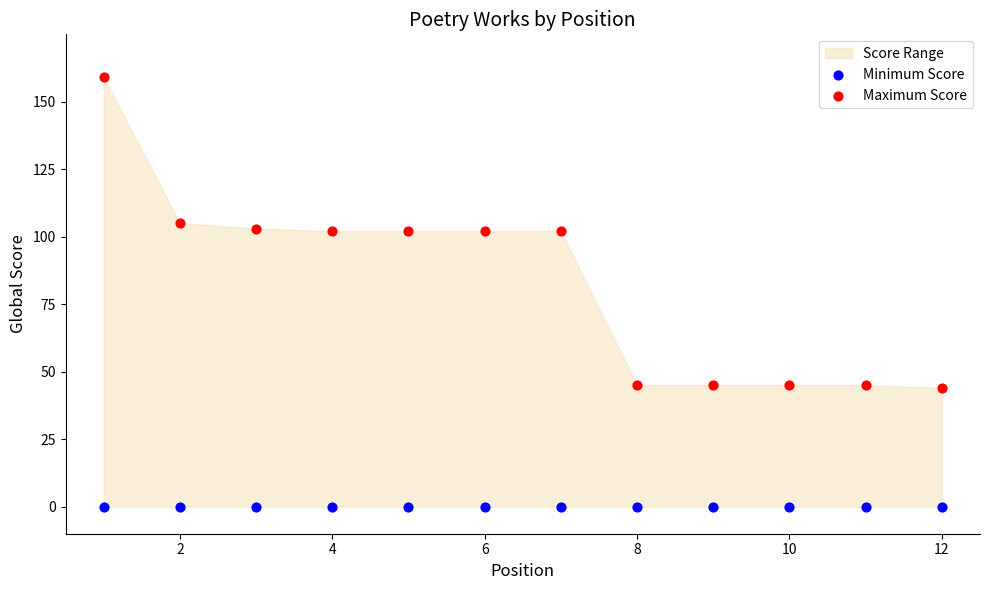

Which series reaches the minimum Y coordinate?

Minimum Score